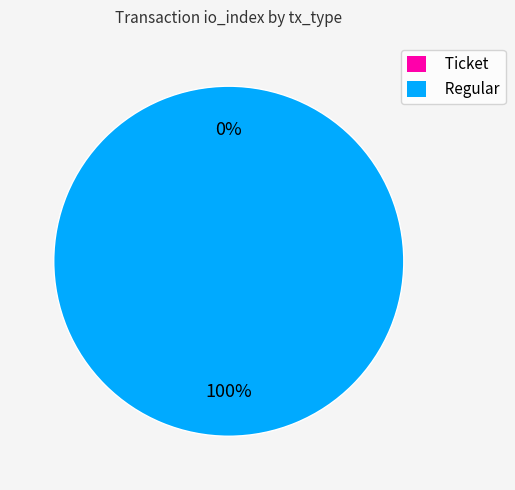

Is the sum of Regular and Ticket greater than half?

Yes